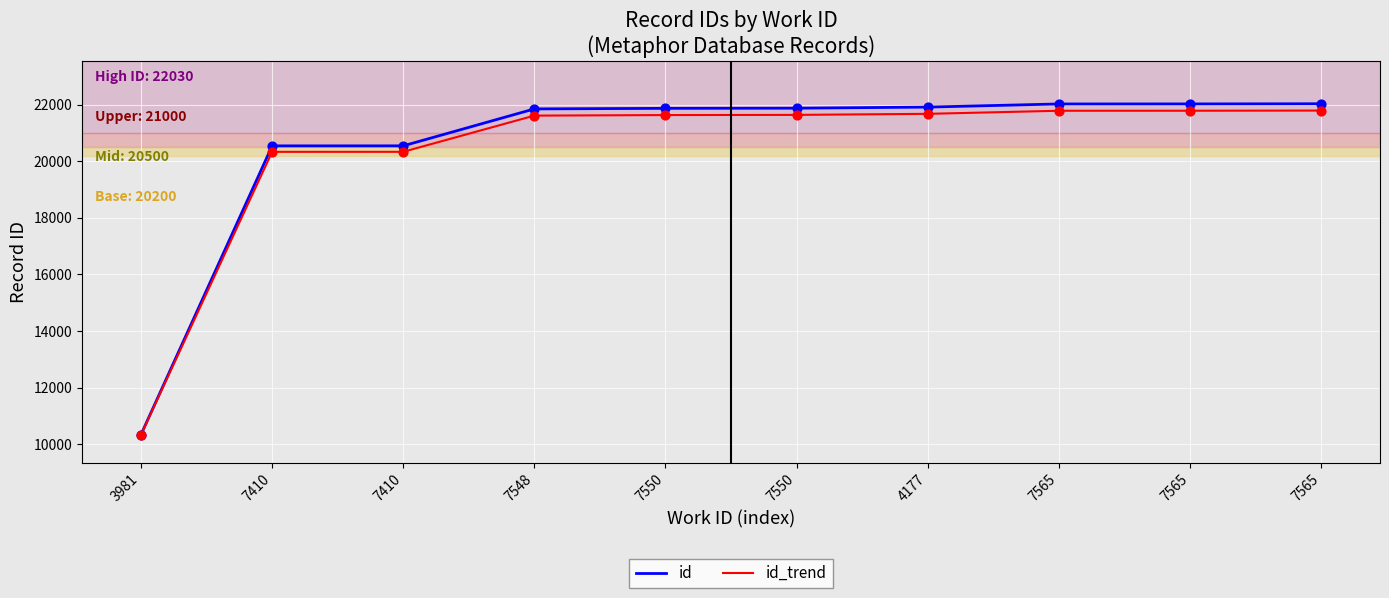

At which category is the sum across all series the highest?

7565